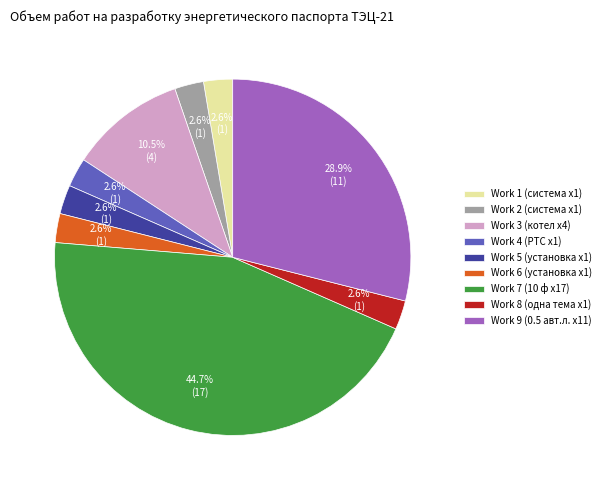

Is the sum of Work 7 (10 ф x17) and Work 4 (РТС x1) greater than half?

No